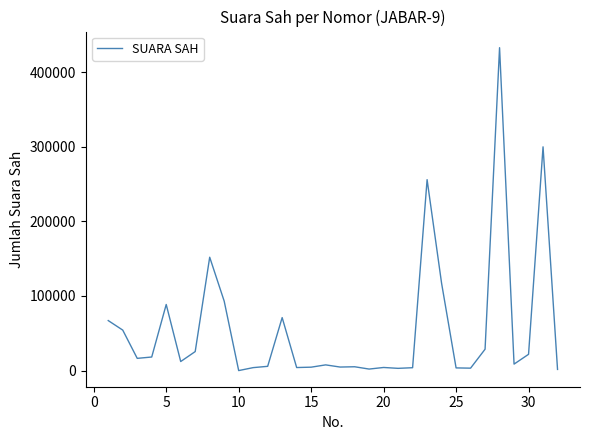

What is the difference between the maximum and minimum values?

432680